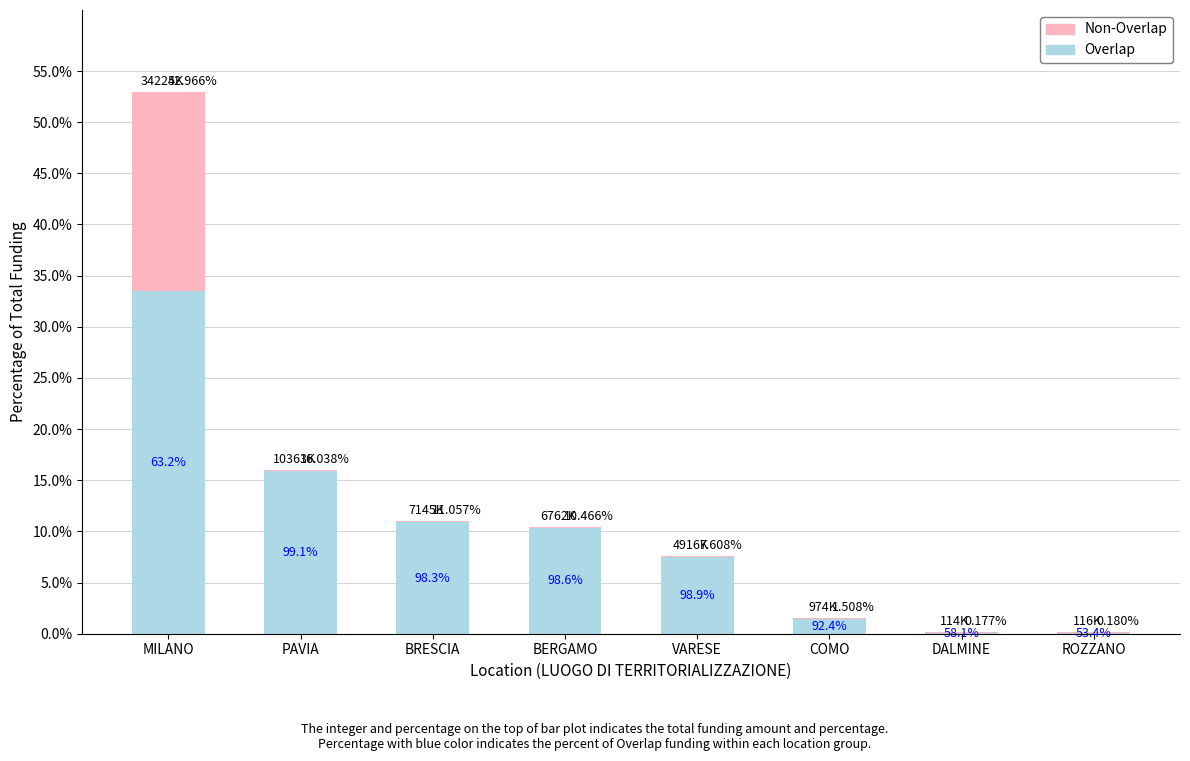

Are the bars grouped side by side (vs. stacked)?

No